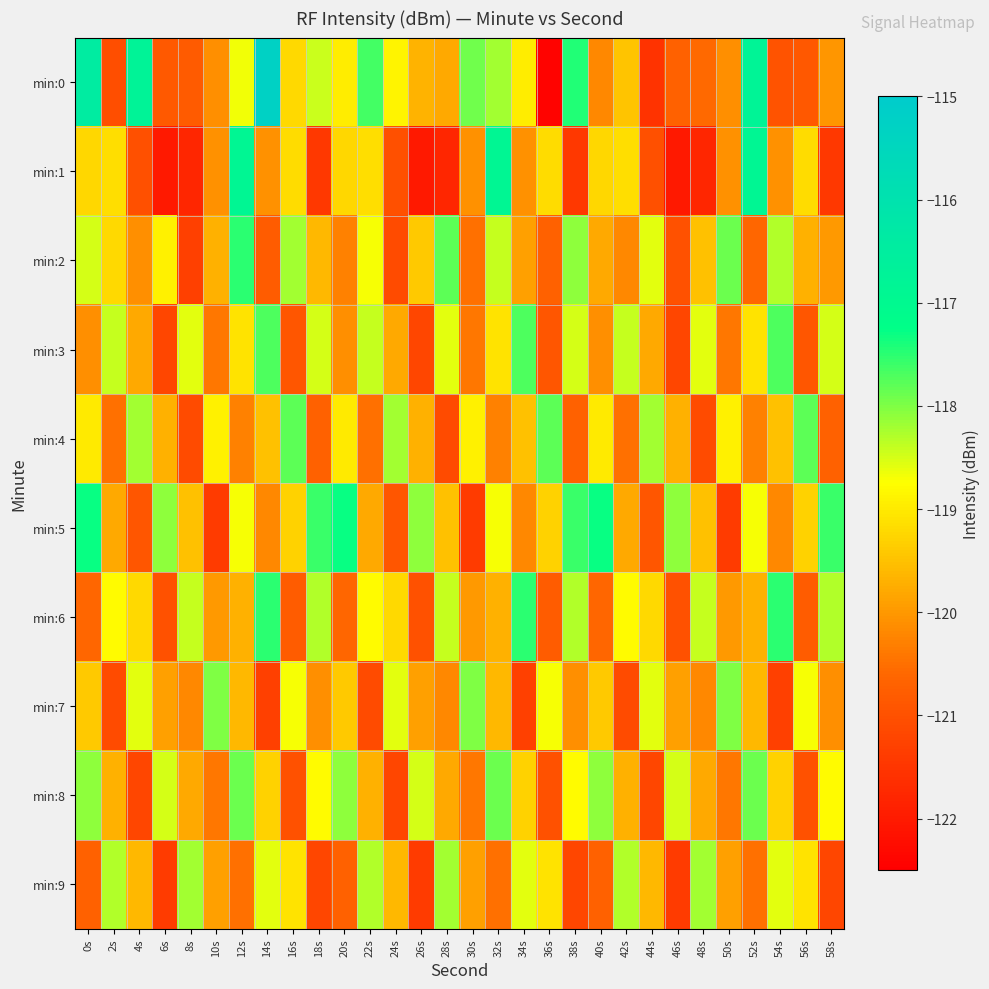

At how many categories does at least one series exceed -121?

30